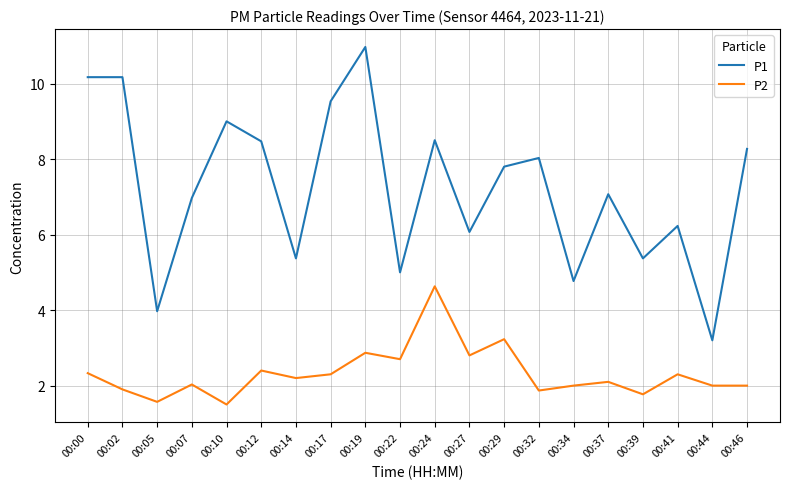

True or false: P2 has a value of 0.6 at 00:37.

False